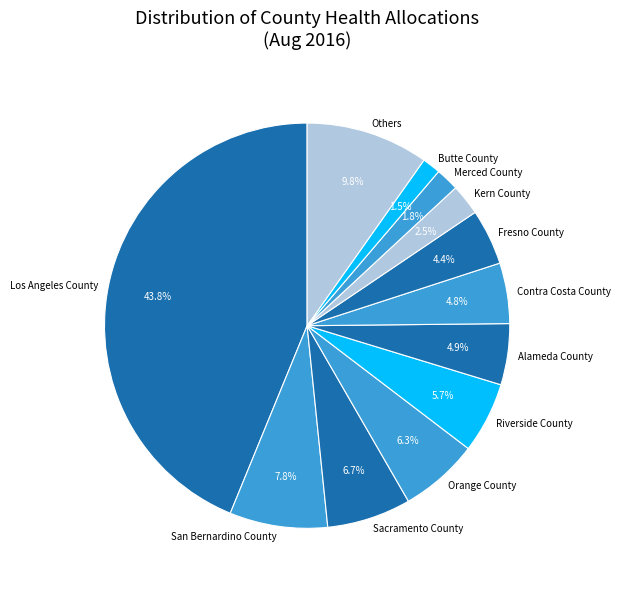

To the nearest percent, what portion does Orange County represent?

6%